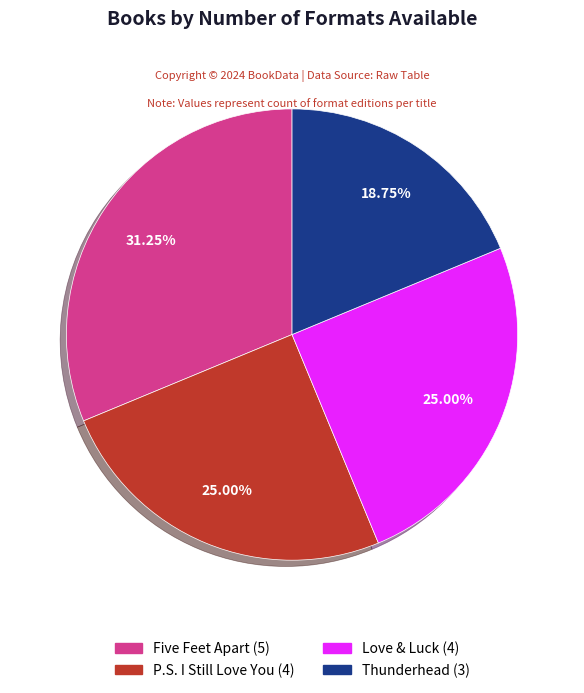

Is it true that Thunderhead is 19% of the pie?

True